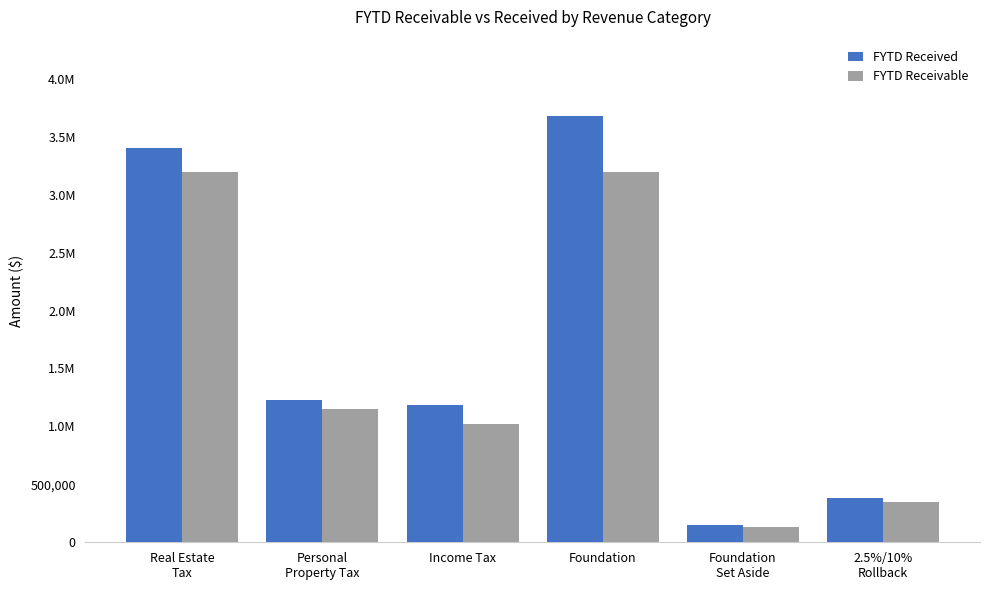

List the series in order of their overall mean, lowest first.

FYTD Receivable, FYTD Received